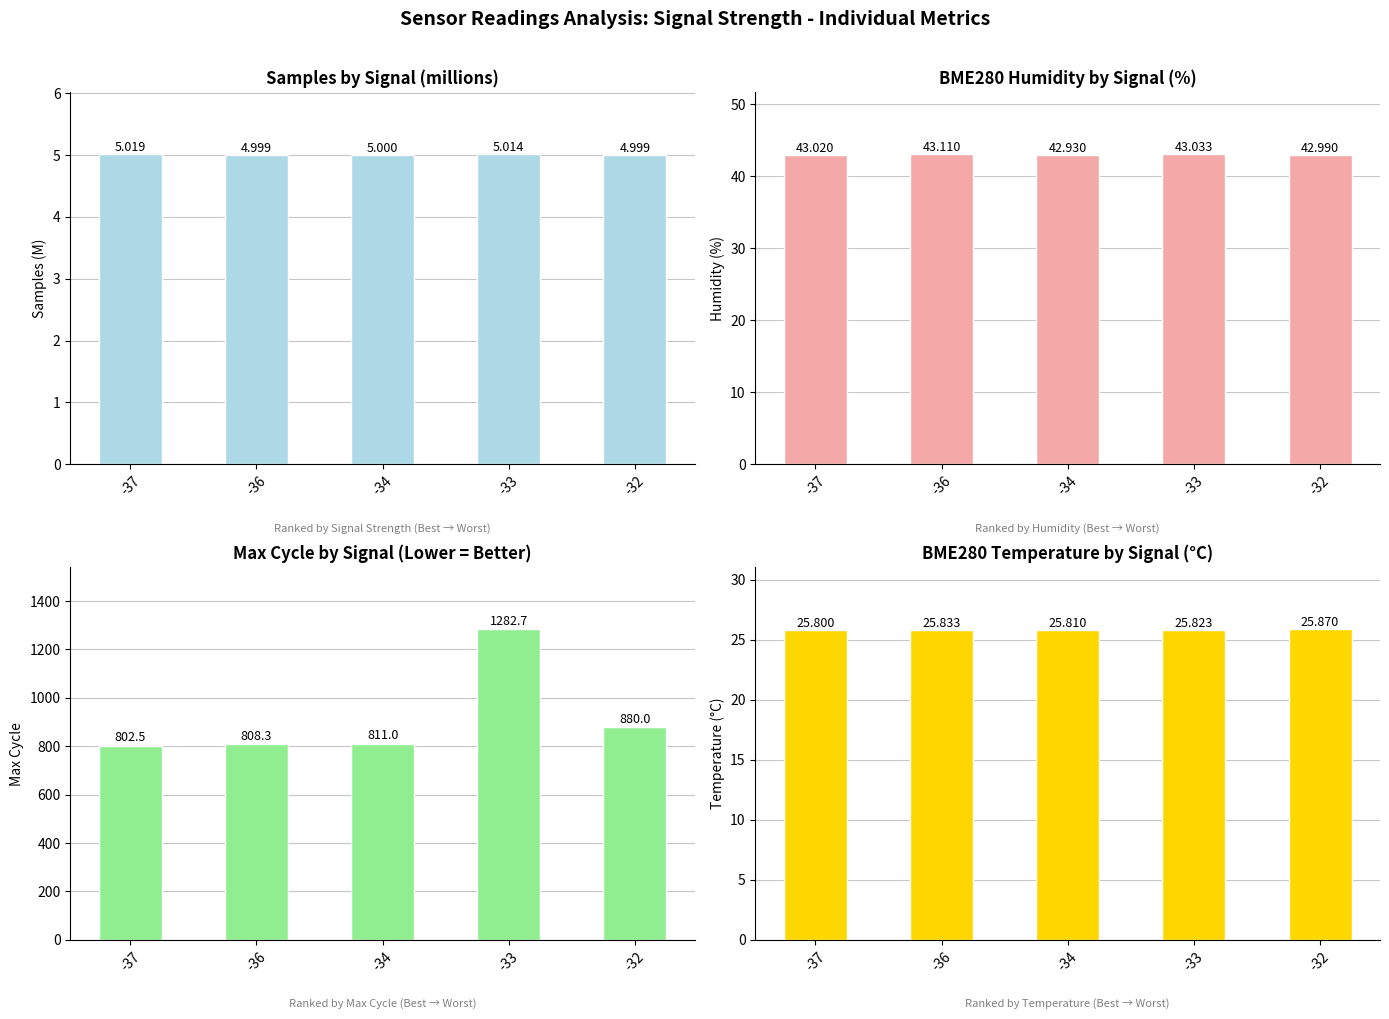

Which series has the largest total across all categories?

Max_cycle